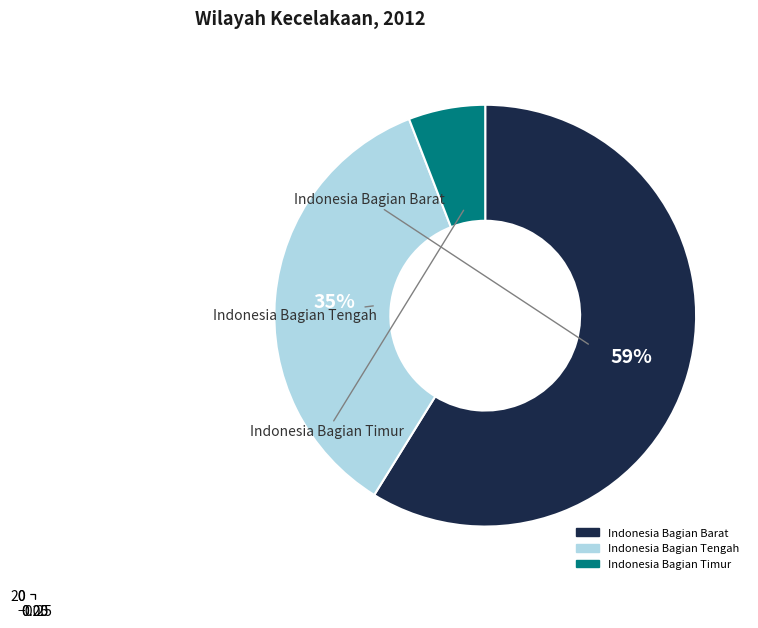

Count the number of slices in the pie.

3